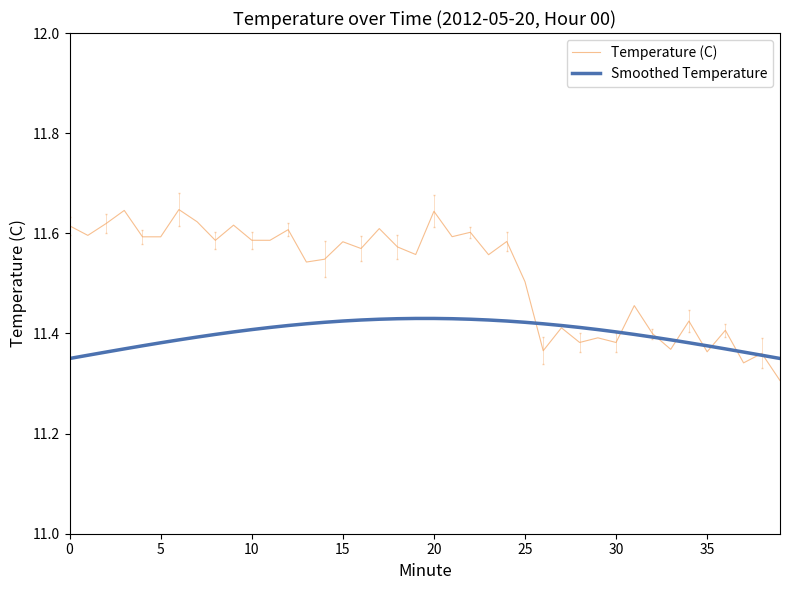

Which series has the widest spread of values?

Temperature (C)